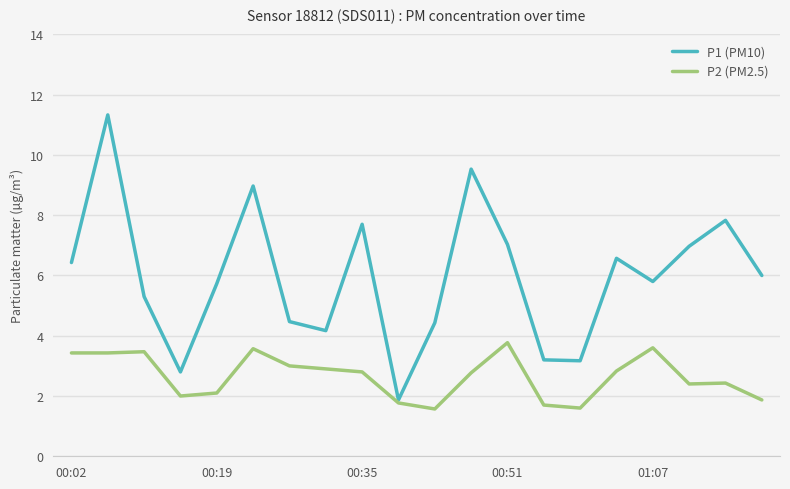

Which series has the largest range (max minus min)?

P1 (PM10)